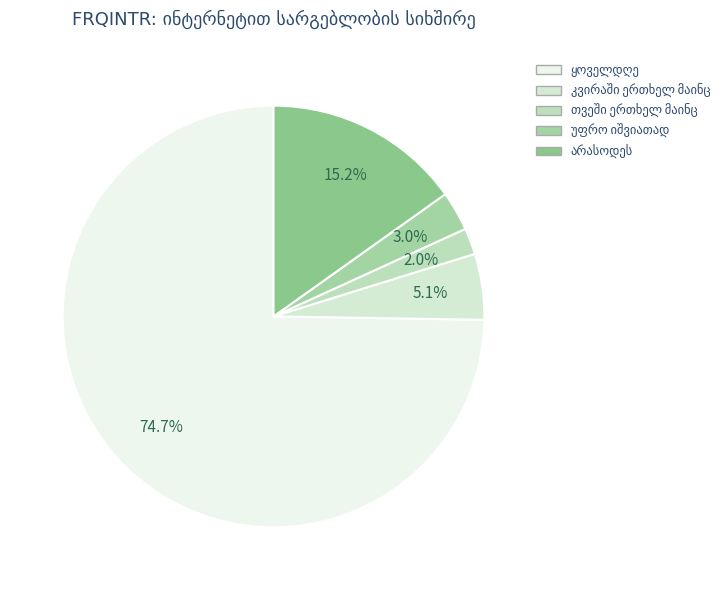

Does ყოველდღე account for over 50% of the chart?

Yes